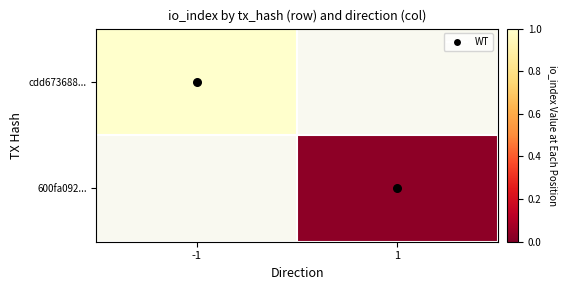

How many positive values does the cdd673688... series have?

1